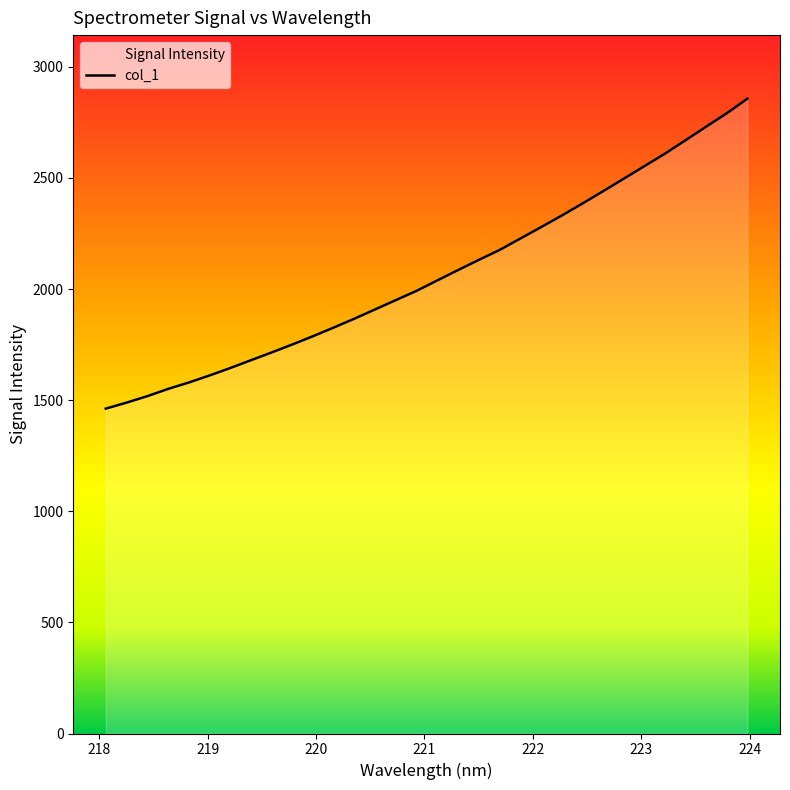

Count the number of data series in this chart.

1